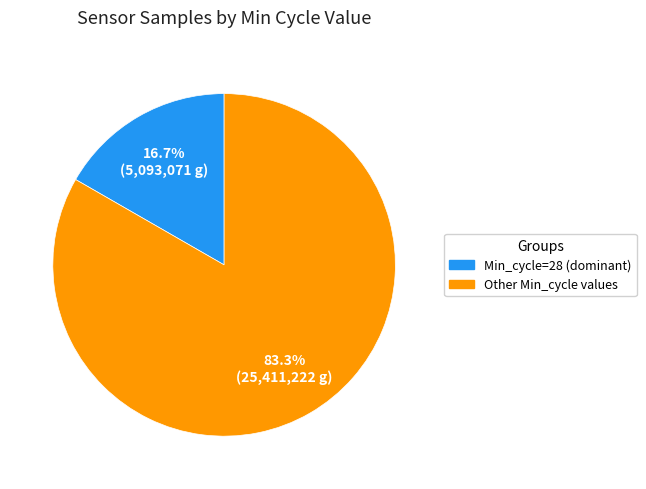

To the nearest percent, what is the average slice percentage?

50%